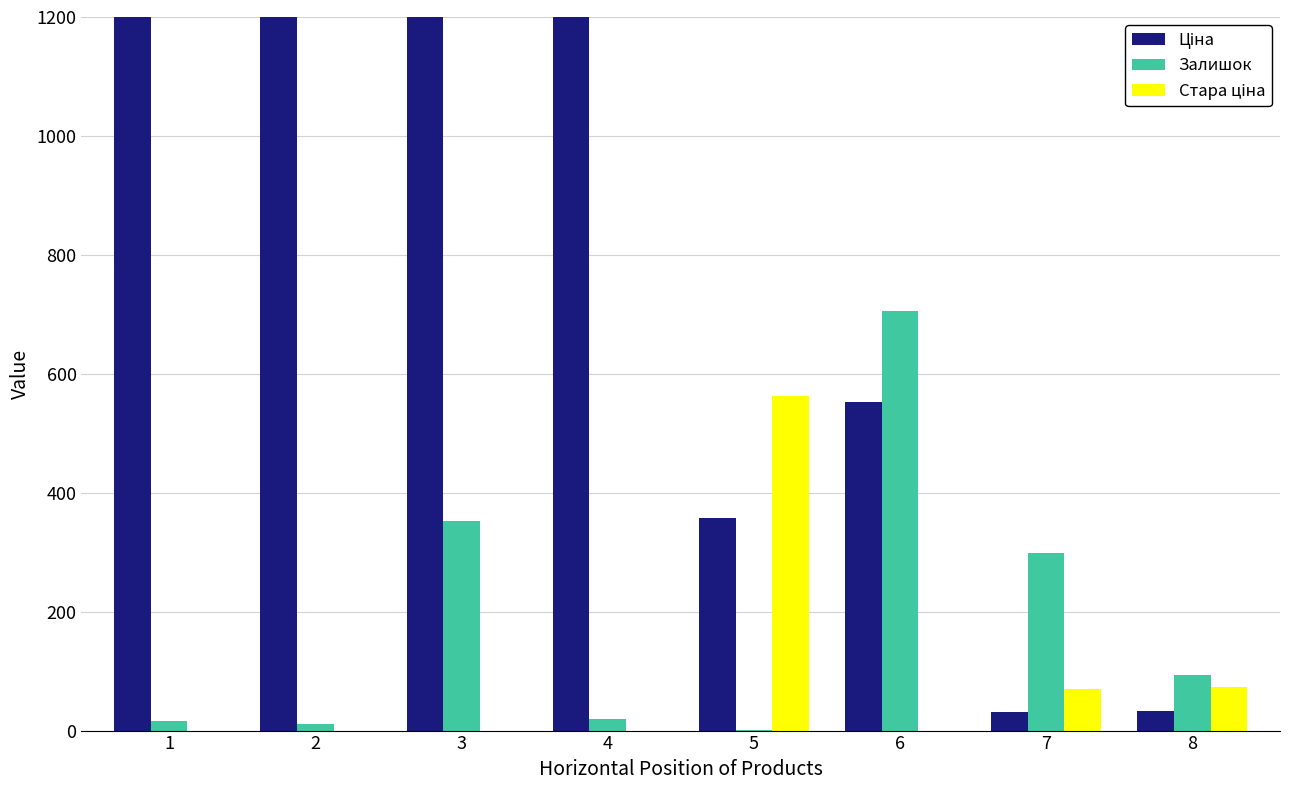

What is the sum of all Ціна values?

37142.9